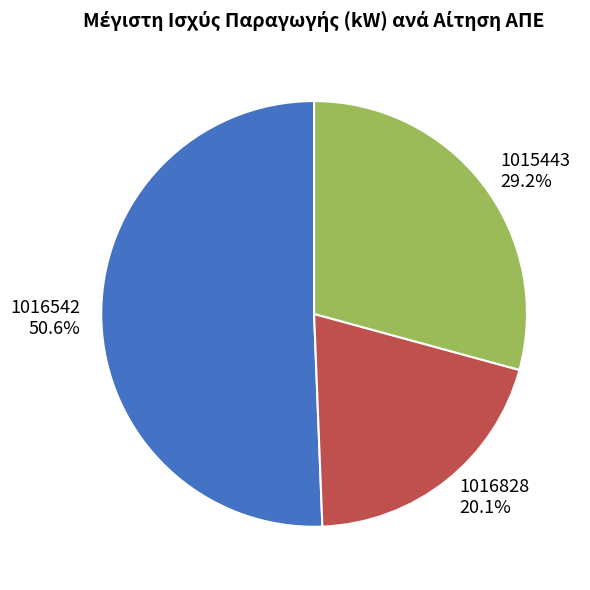

Is it true that 1015443 is 40% of the pie?

False